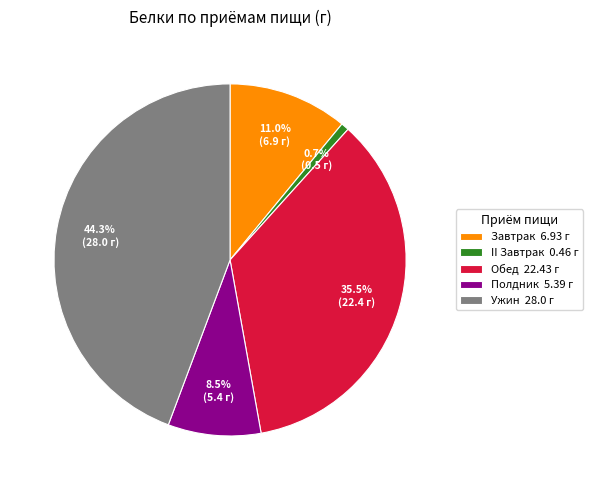

Is it true that Завтрак is 23% of the pie?

False